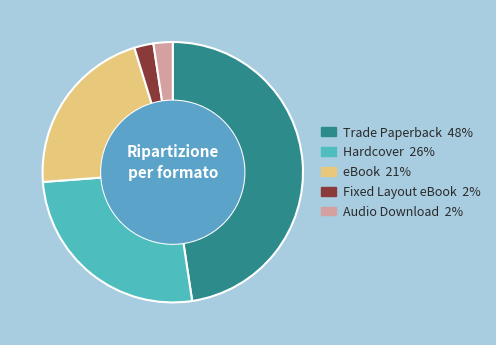

What is the largest slice in the pie chart?

Trade Paperback